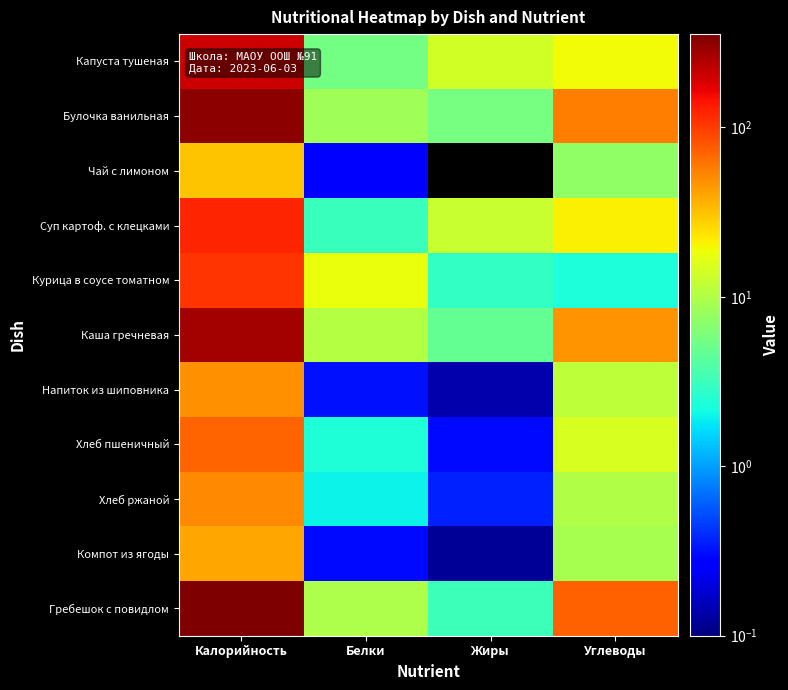

Reading left to right, what are all the values shown in this chart?

Капуста тушеная: Калорийность=206.2	Белки=5.5	Жиры=14.1	Углеводы=19.2
Булочка ванильная: Калорийность=314.0	Белки=8.7	Жиры=5.7	Углеводы=57.4
Чай с лимоном: Калорийность=30.8	Белки=0.3	Жиры=0.0	Углеводы=7.2
Суп картоф. с клецками: Калорийность=123.2	Белки=3.1	Жиры=12.8	Углеводы=21.2
Курица в соусе томатном: Калорийность=107.2	Белки=17.8	Жиры=2.9	Углеводы=2.3
Каша гречневая: Калорийность=270.8	Белки=10.4	Жиры=4.7	Углеводы=46.6
Напиток из шиповника: Калорийность=48.3	Белки=0.3	Жиры=0.1	Углеводы=11.5
Хлеб пшеничный: Калорийность=70.5	Белки=2.4	Жиры=0.3	Углеводы=14.8
Хлеб ржаной: Калорийность=52.2	Белки=2.0	Жиры=0.4	Углеводы=10.0
Компот из ягоды: Калорийность=39.7	Белки=0.3	Жиры=0.1	Углеводы=9.2
Гребешок с повидлом: Калорийность=355.1	Белки=9.7	Жиры=3.2	Углеводы=72.3